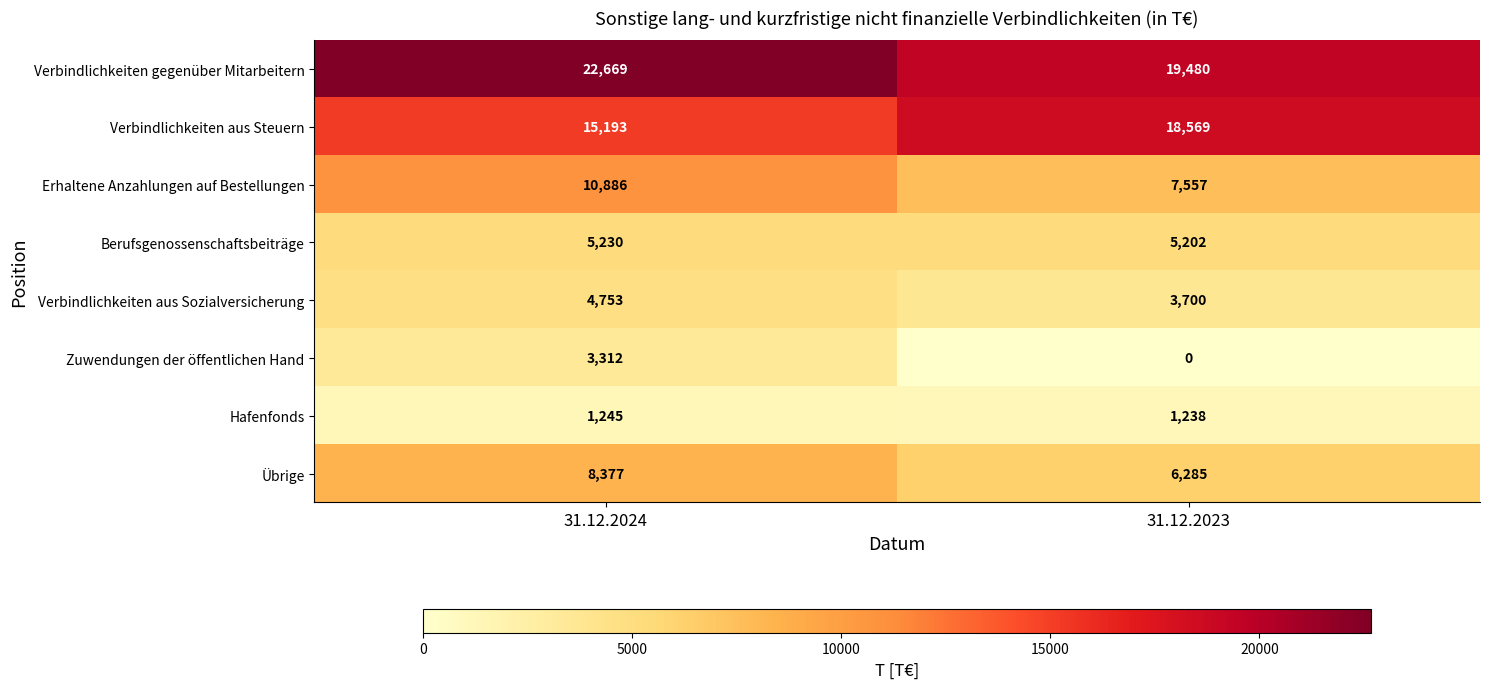

The value of Übrige at 31.12.2024 is 8377. True or false?

True